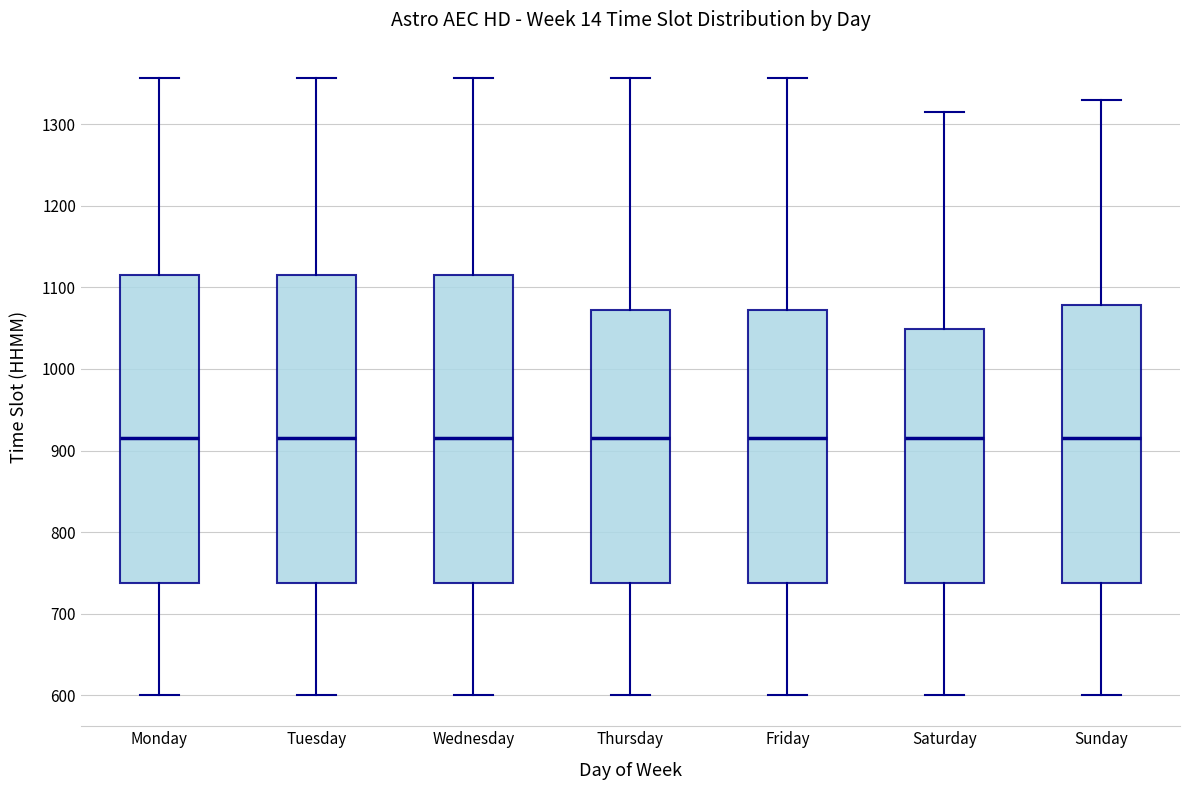

Where does the median line of the box for Tuesday sit on the y-axis? The values are not printed on the chart, so give them approximately, as read against the axis.

920